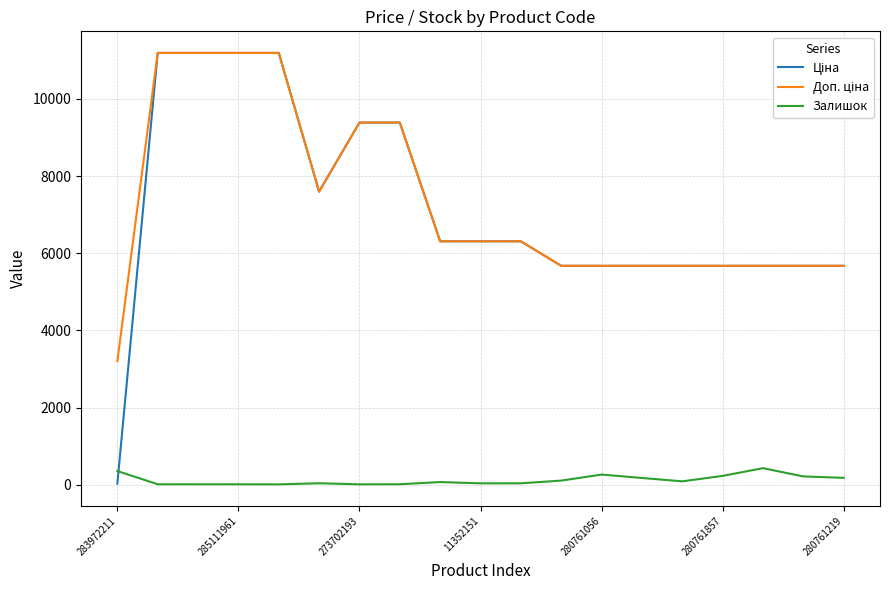

What is the maximum value shown in the chart?

11188.2